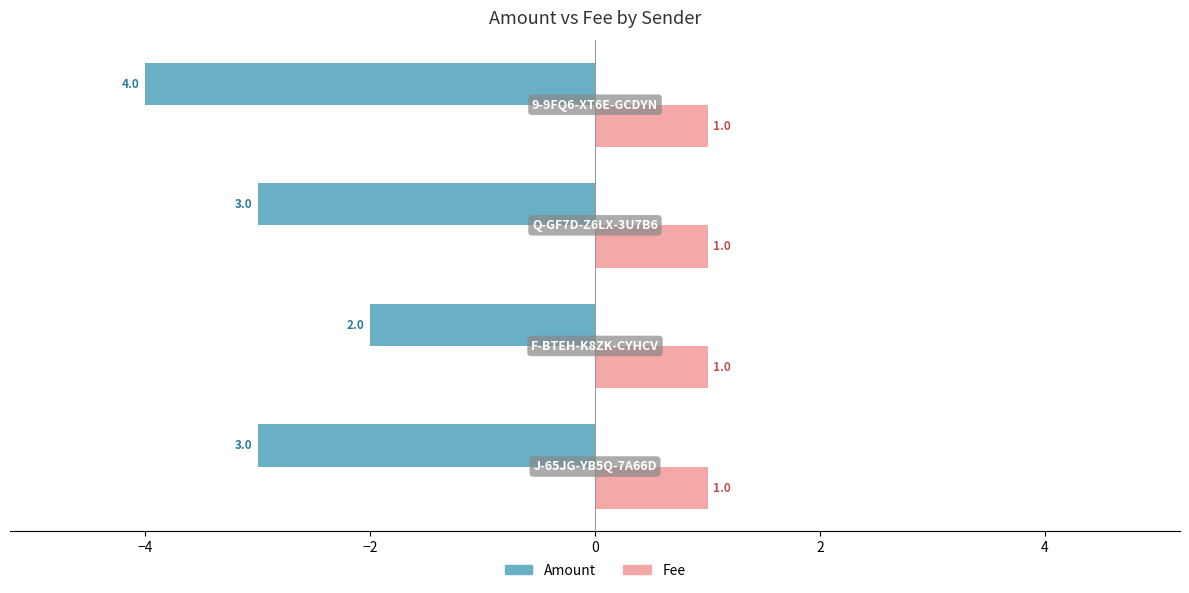

What is the minimum value shown in the chart?

-4